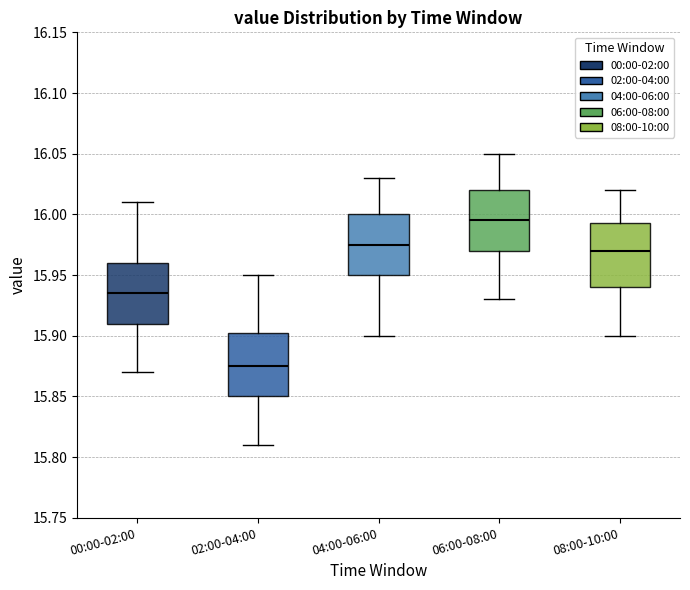

Reading left to right, transcribe this box plot: for each box, give where its median line is, the range the box spans, and where its two whiskers end, as read against the y-axis. The values are not printed on the chart, so give them approximately, as read against the axis.

00:00-02:00: median 15.935, box 15.910 to 15.960, whiskers 15.870 to 16.010
02:00-04:00: median 15.875, box 15.850 to 15.905, whiskers 15.810 to 15.950
04:00-06:00: median 15.975, box 15.950 to 16.000, whiskers 15.900 to 16.030
06:00-08:00: median 15.995, box 15.970 to 16.020, whiskers 15.930 to 16.050
08:00-10:00: median 15.970, box 15.940 to 15.995, whiskers 15.900 to 16.020